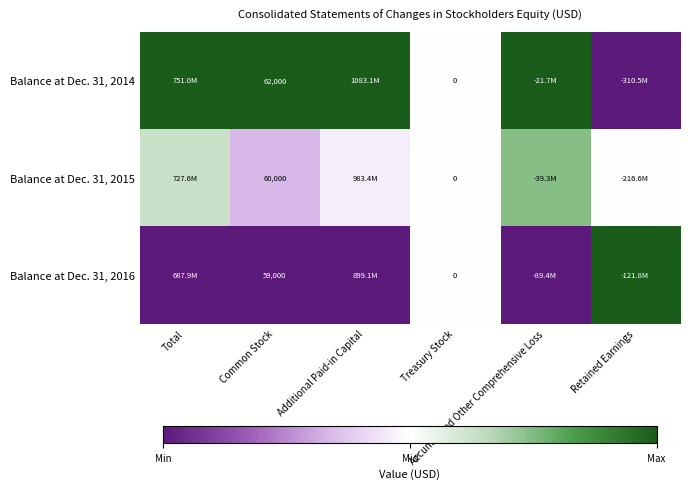

Which label corresponds to the smallest value in the chart?

Retained Earnings